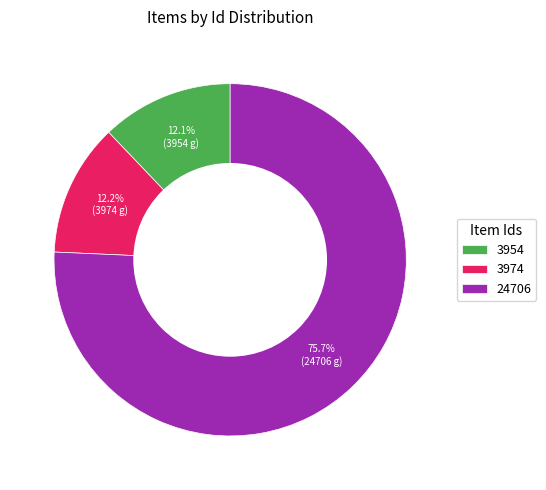

To the nearest percent, what is the difference between the largest and smallest slice percentages?

64%